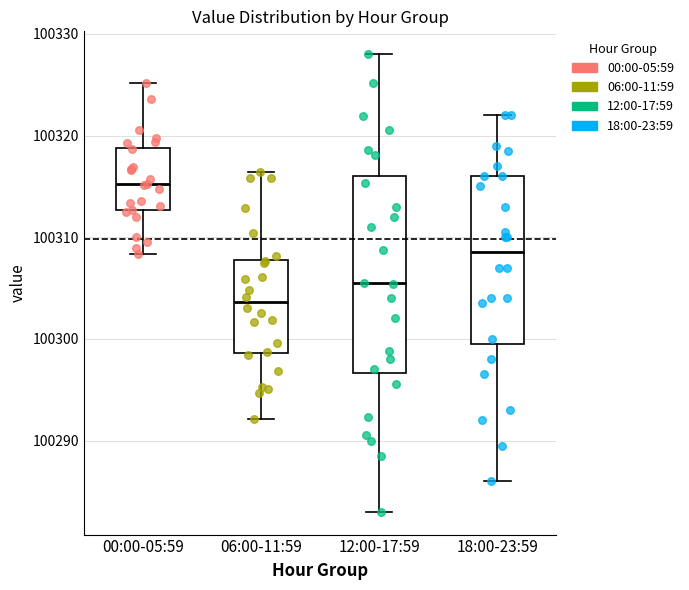

Which box's median line is the lowest?

06:00-11:59